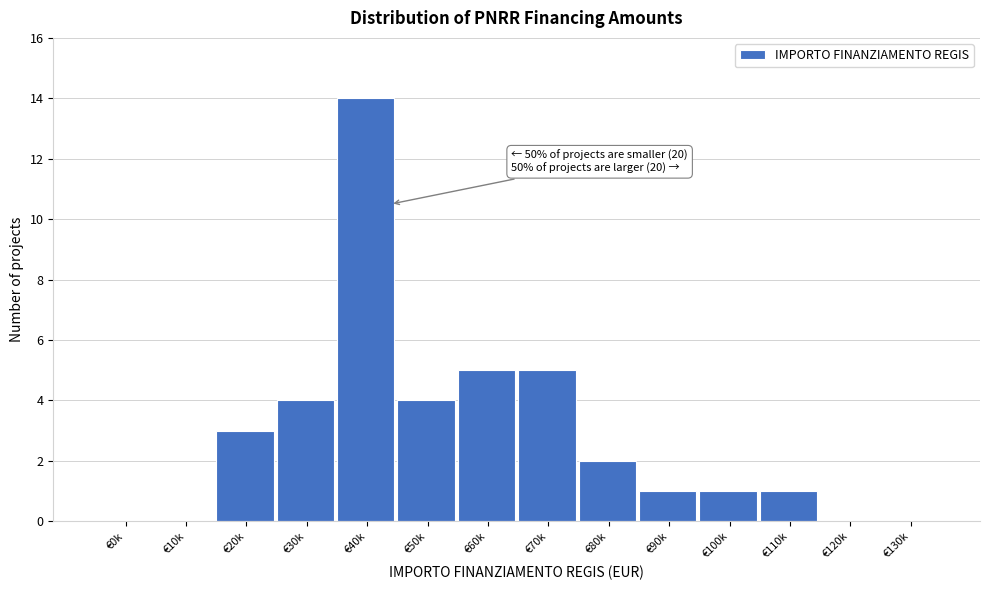

Reading left to right, what are all the values shown in this chart?

€0k=0	€10k=0	€20k=3	€30k=4	€40k=14	€50k=4	€60k=5	€70k=5	€80k=2	€90k=1	€100k=1	€110k=1	€120k=0	€130k=0